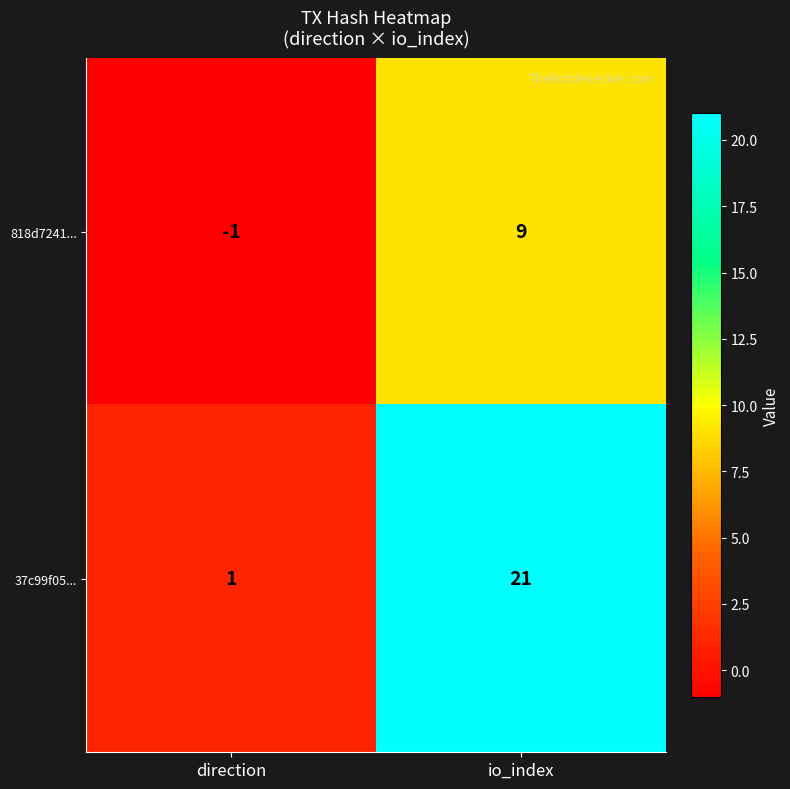

At which label is 818d7241... closest to 4?

direction